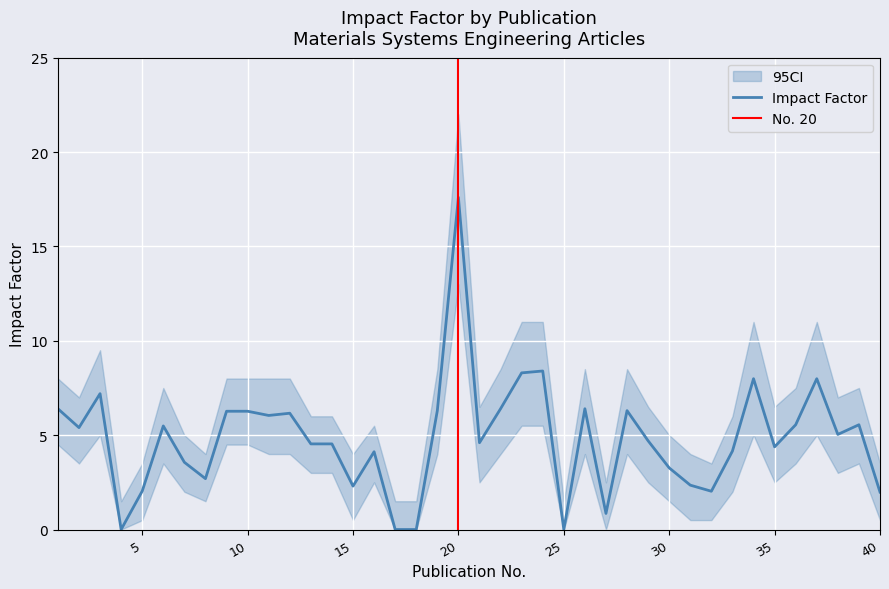

Reading right to left, transcribe all the data shown in this chart.

Impact-Factor: 2.0	5.6	5.0	8.0	5.6	4.4	8.0	4.2	2.0	2.4	3.3	4.7	6.3	0.9	6.4	0.0	8.4	8.3	6.4	4.6	17.6	6.3	0.0	0.0	4.1	2.3	4.5	4.5	6.2	6.0	6.3	6.3	2.7	3.6	5.5	2.0	0.0	7.2	5.4	6.4
CI_upper: 3.5	7.5	7.0	11.0	7.5	6.5	11.0	6.0	3.5	4.0	5.0	6.5	8.5	2.5	8.5	1.5	11.0	11.0	8.5	6.5	22.0	8.5	1.5	1.5	5.5	4.0	6.0	6.0	8.0	8.0	8.0	8.0	4.0	5.0	7.5	3.5	1.5	9.5	7.0	8.0
CI_lower: 0.5	3.5	3.0	5.0	3.5	2.5	5.0	2.0	0.5	0.5	1.5	2.5	4.0	0.0	4.0	0.0	5.5	5.5	4.0	2.5	13.0	4.0	0.0	0.0	2.5	0.5	3.0	3.0	4.0	4.0	4.5	4.5	1.5	2.0	3.5	0.5	0.0	5.0	3.5	4.5